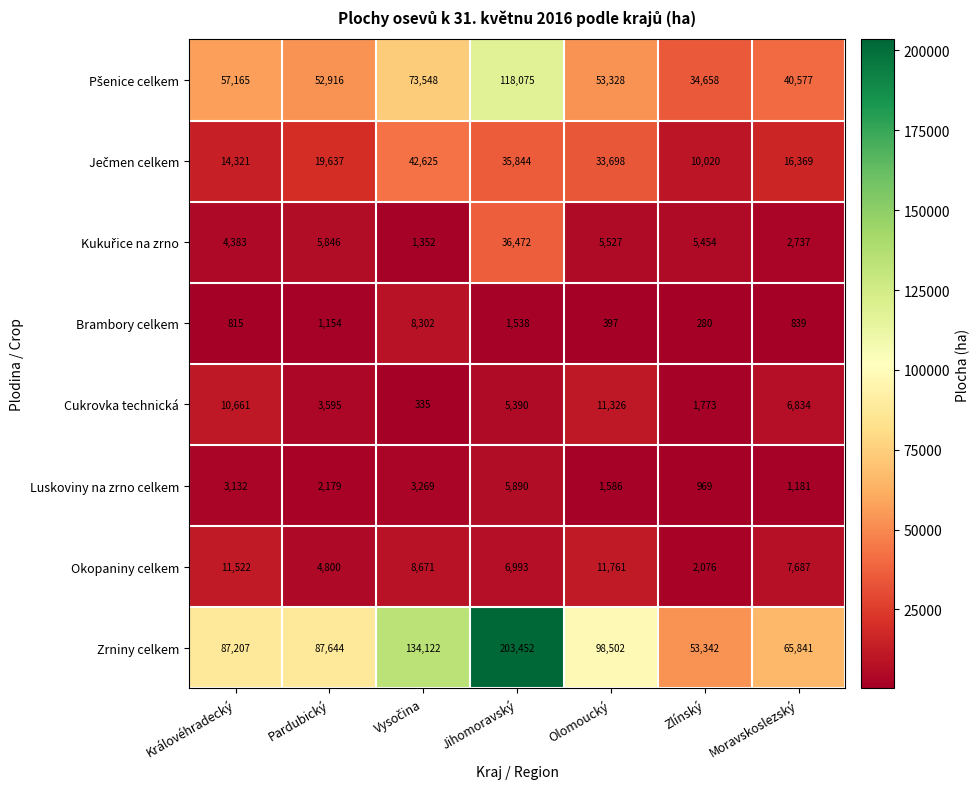

What is the spread (max minus min) of values at Královéhradecký?

86392